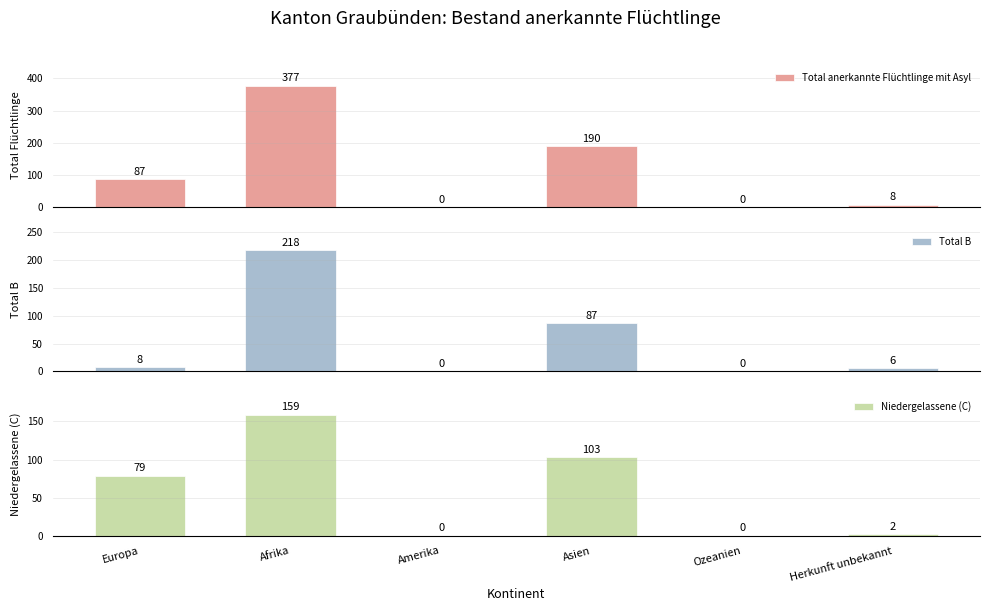

Which category has the highest value in the Total anerkannte Flüchtlinge mit Asyl series?

Afrika